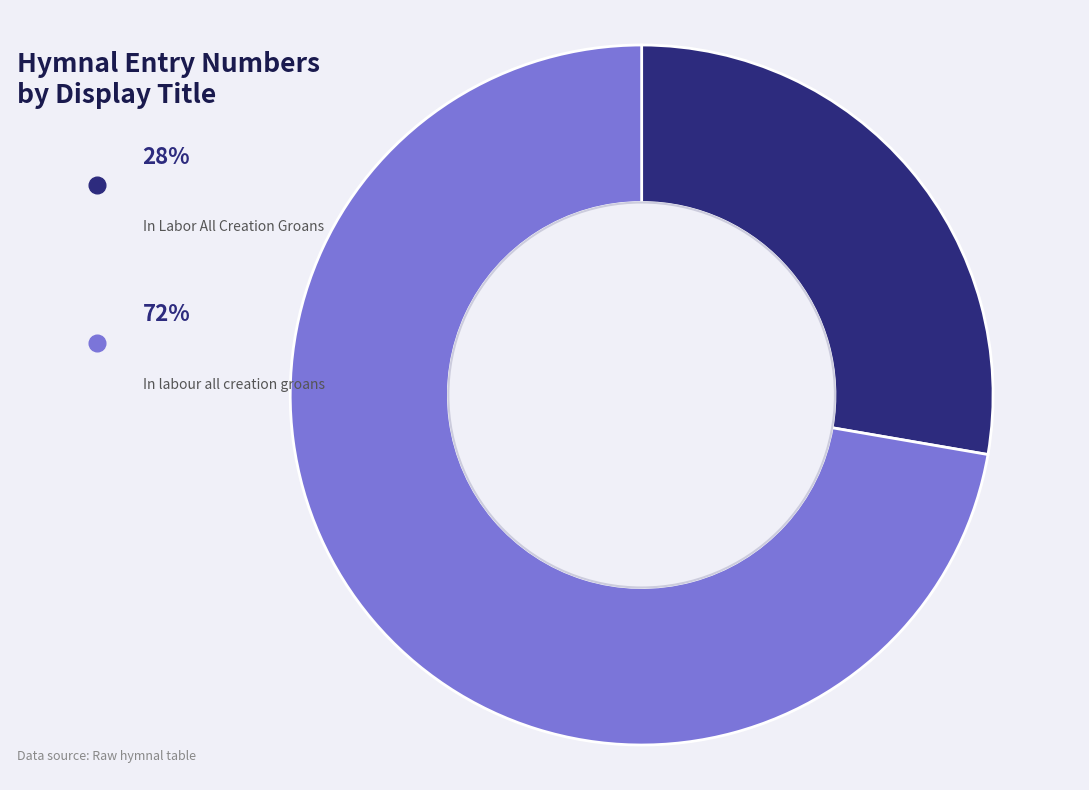

Is there a majority slice in this chart?

Yes